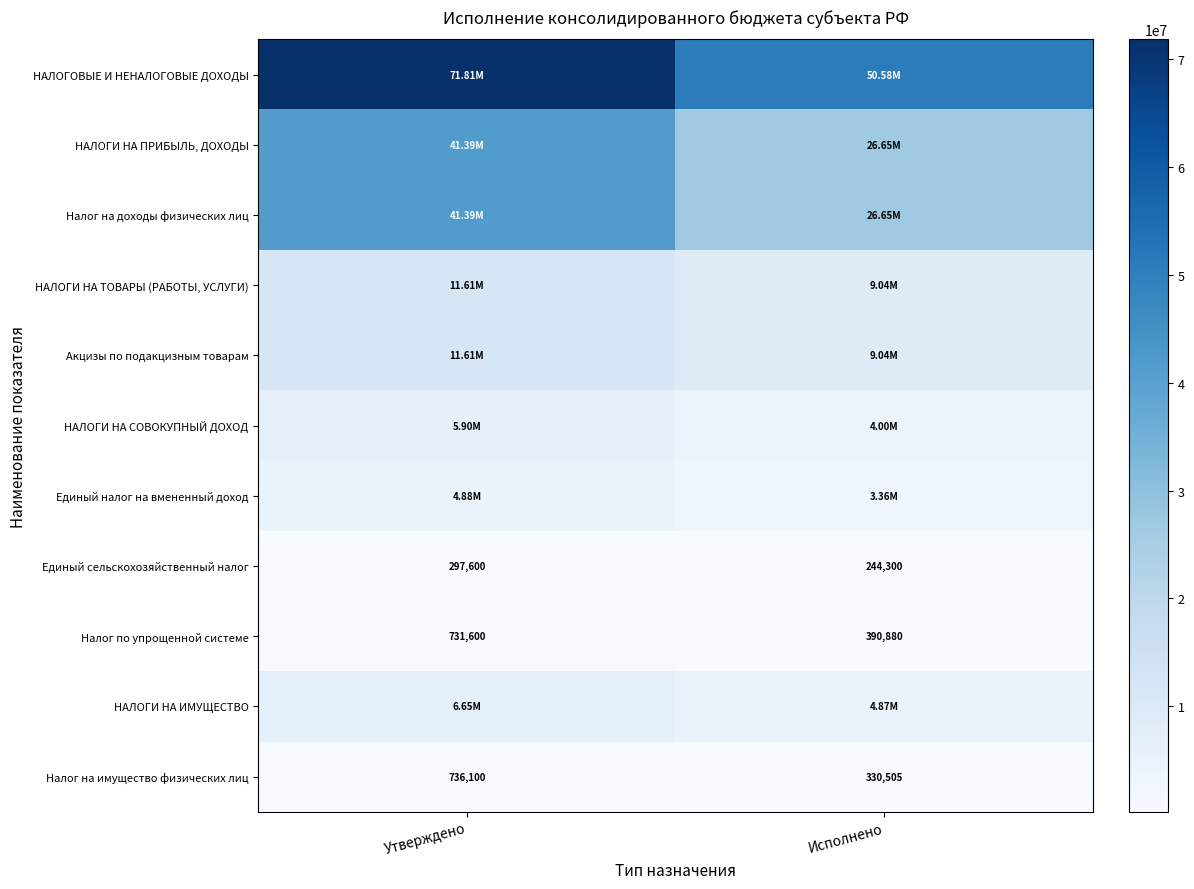

Rank the categories by Налог по упрощенной системе value from lowest to highest.

Исполнено, Утверждено